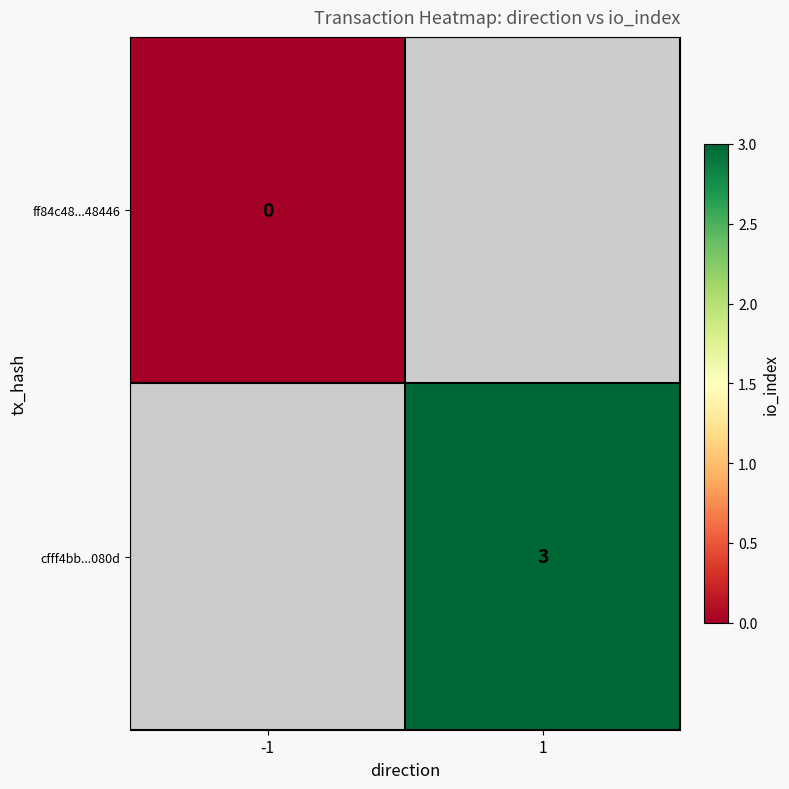

Is it true that cfff4bb...080d equals 3 at 1?

True